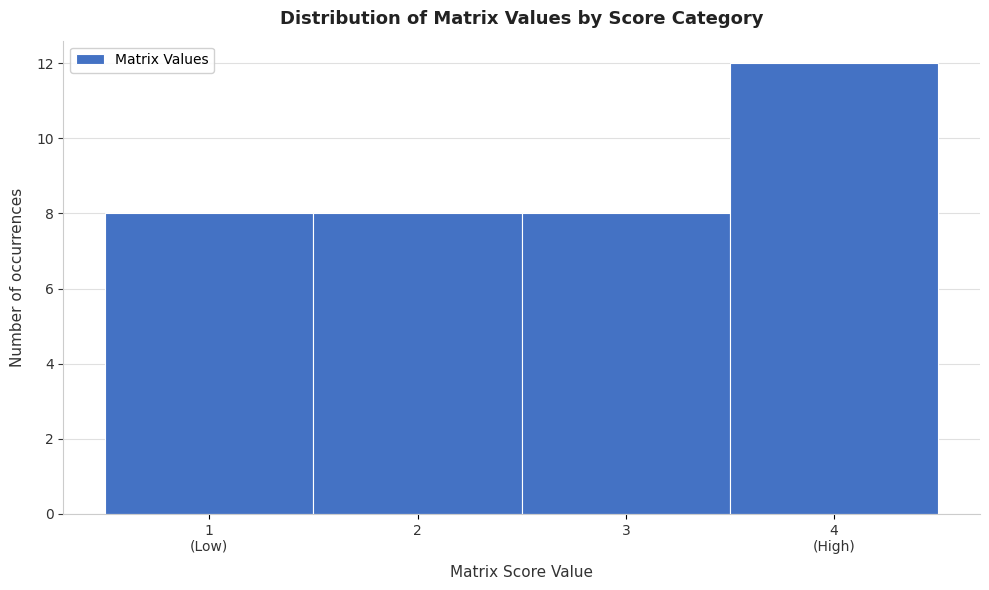

Reading left to right, list all the values displayed in this chart.

8	8	8	12